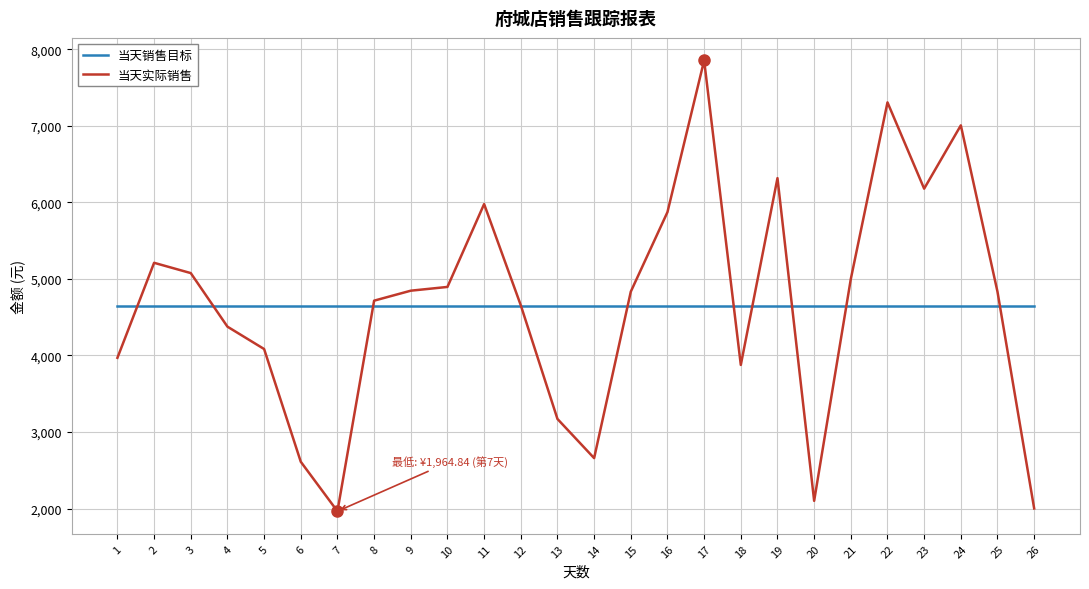

Rank the series at 17 from highest to lowest value.

当天实际销售, 当天销售目标